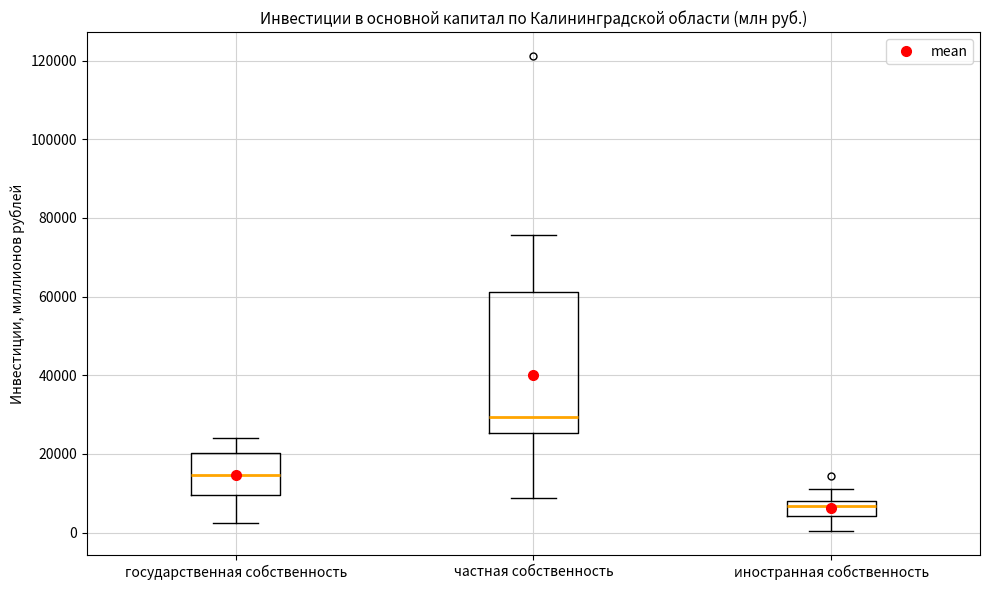

Comparing the boxes themselves (not the whiskers), which one is the tallest?

частная собственность